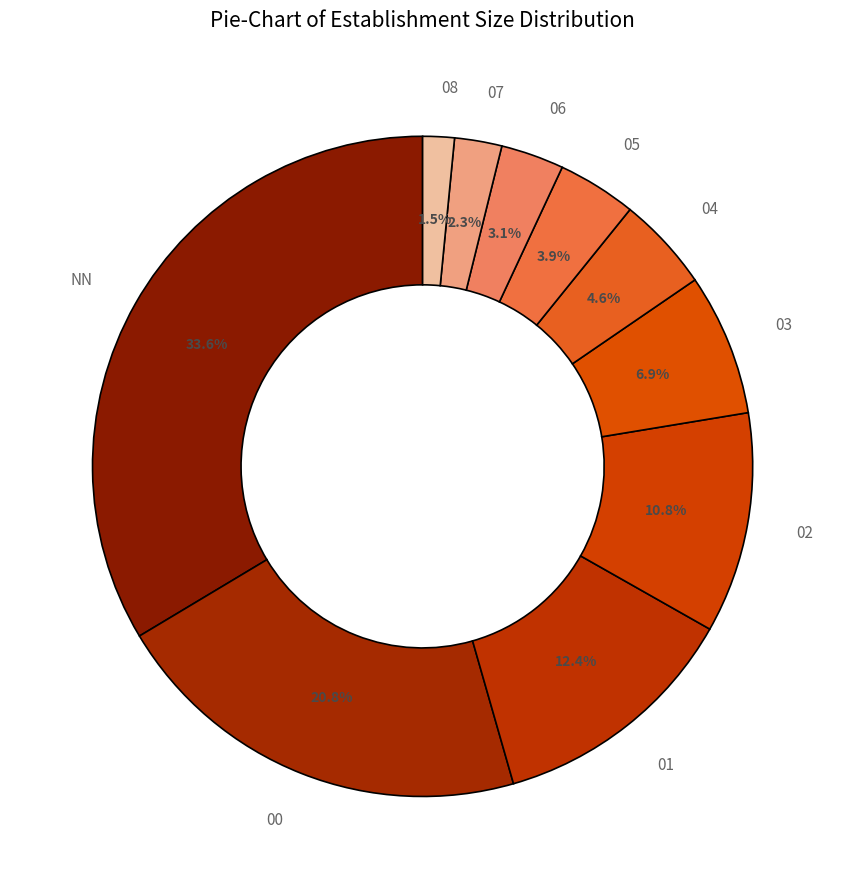

Is it true that 03 is 2% of the pie?

False